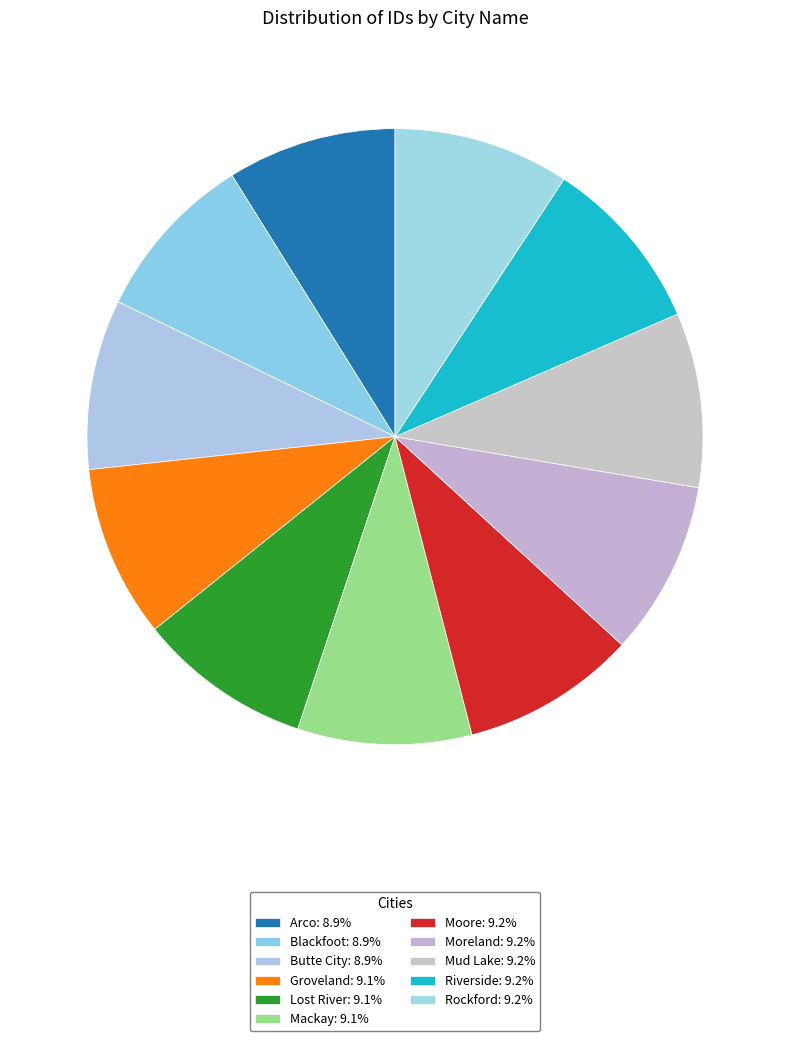

What is the largest slice in the pie chart?

Rockford